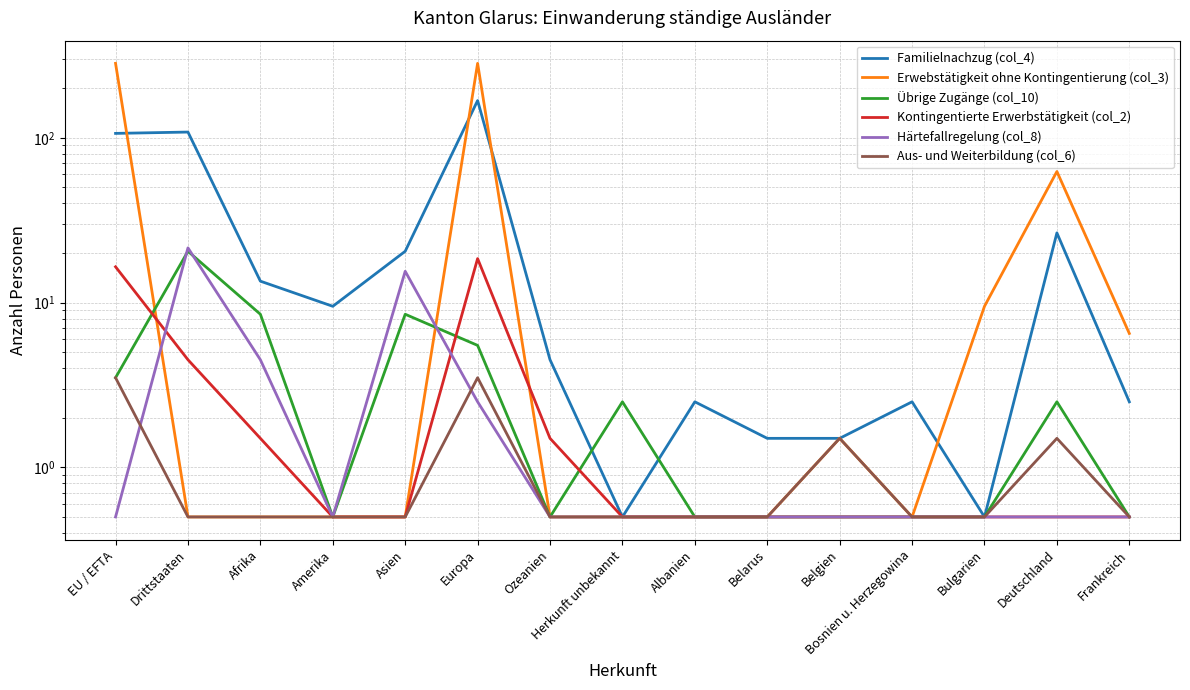

What is the spread (max minus min) of values at Bulgarien?

9.0